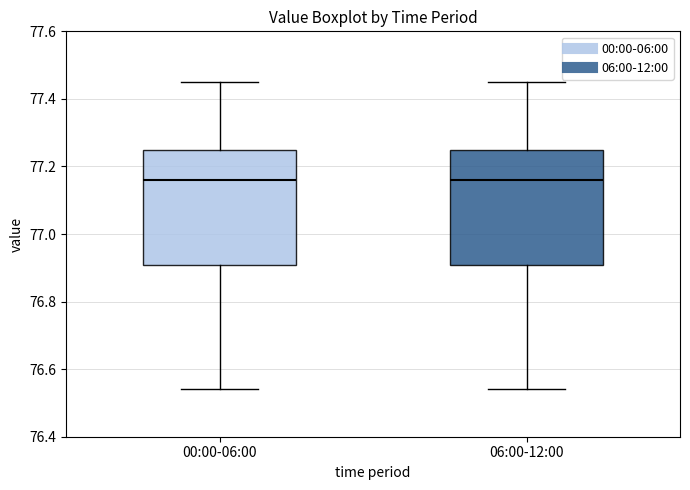

Reading left to right, transcribe this box plot: for each box, give where its median line is, the range the box spans, and where its two whiskers end, as read against the y-axis. The values are not printed on the chart, so give them approximately, as read against the axis.

00:00-06:00: median 77.16, box 76.90 to 77.26, whiskers 76.54 to 77.46
06:00-12:00: median 77.16, box 76.90 to 77.26, whiskers 76.54 to 77.46